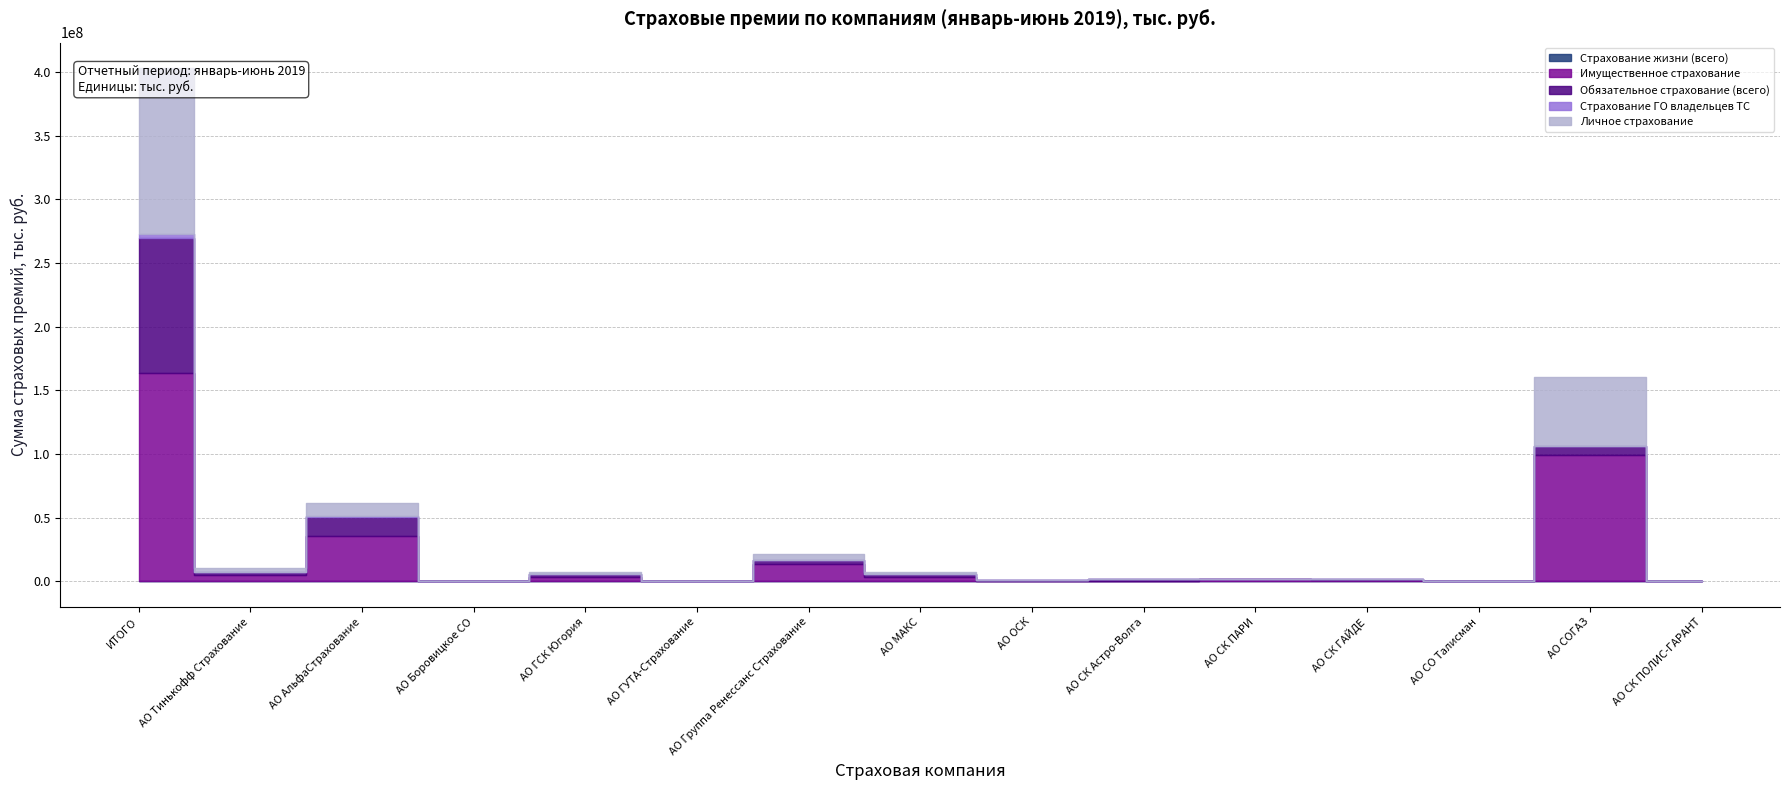

At which category is the sum across all series the highest?

ИТОГО